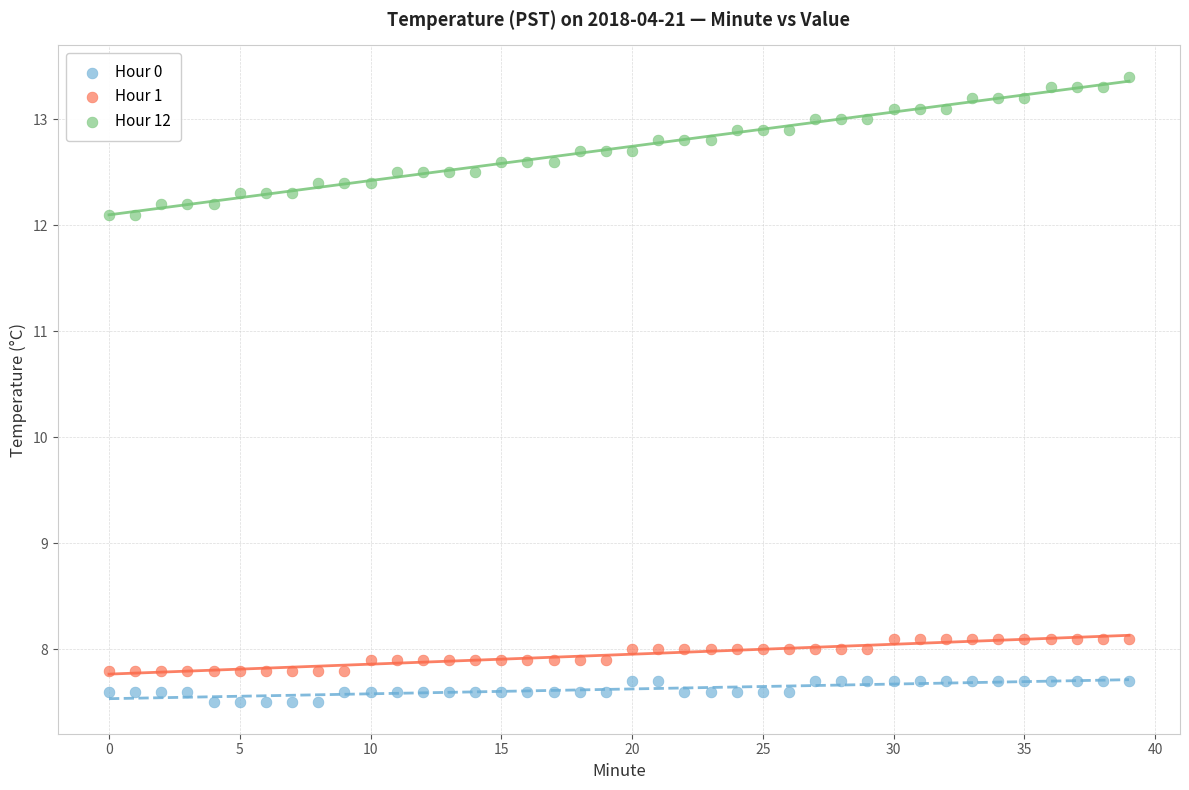

Which series contains the highest Y value?

Hour 12